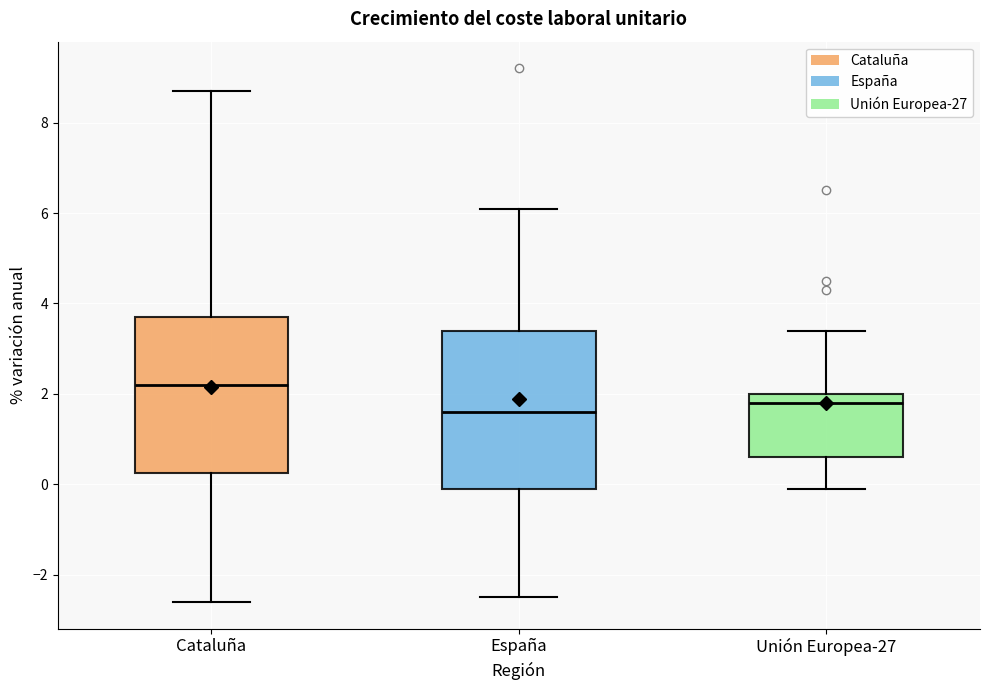

Reading left to right, transcribe this box plot: for each box, give where its median line is, the range the box spans, and where its two whiskers end, as read against the y-axis. The values are not printed on the chart, so give them approximately, as read against the axis.

Cataluña: median 2.2, box 0.2 to 3.8, whiskers -2.6 to 8.8
España: median 1.6, box 0.0 to 3.4, whiskers -2.4 to 6.2
Unión Europea-27: median 1.8, box 0.6 to 2.0, whiskers 0.0 to 3.4